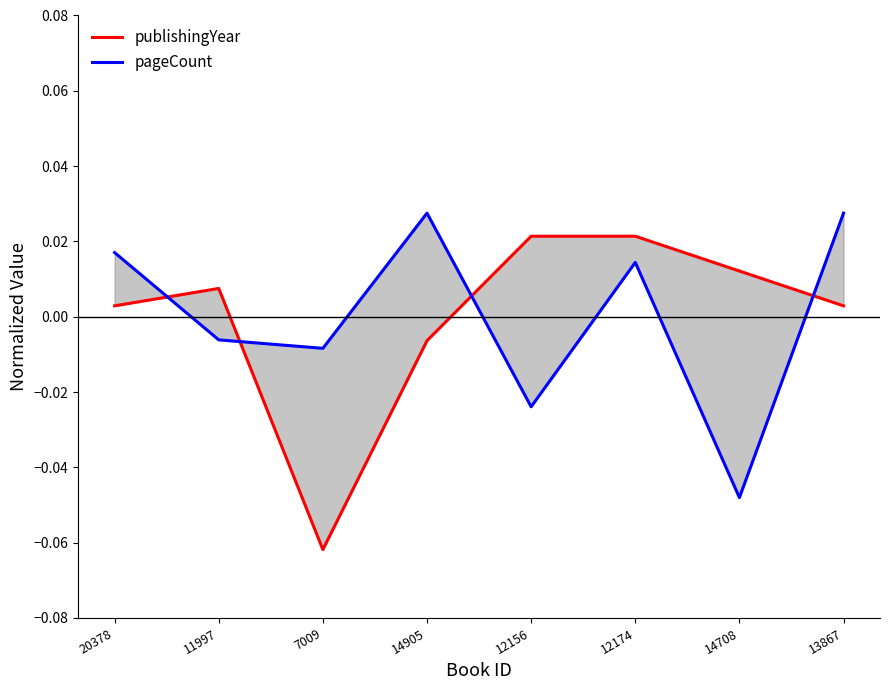

The pageCount series shows 0.0 at 13867. True or false?

True